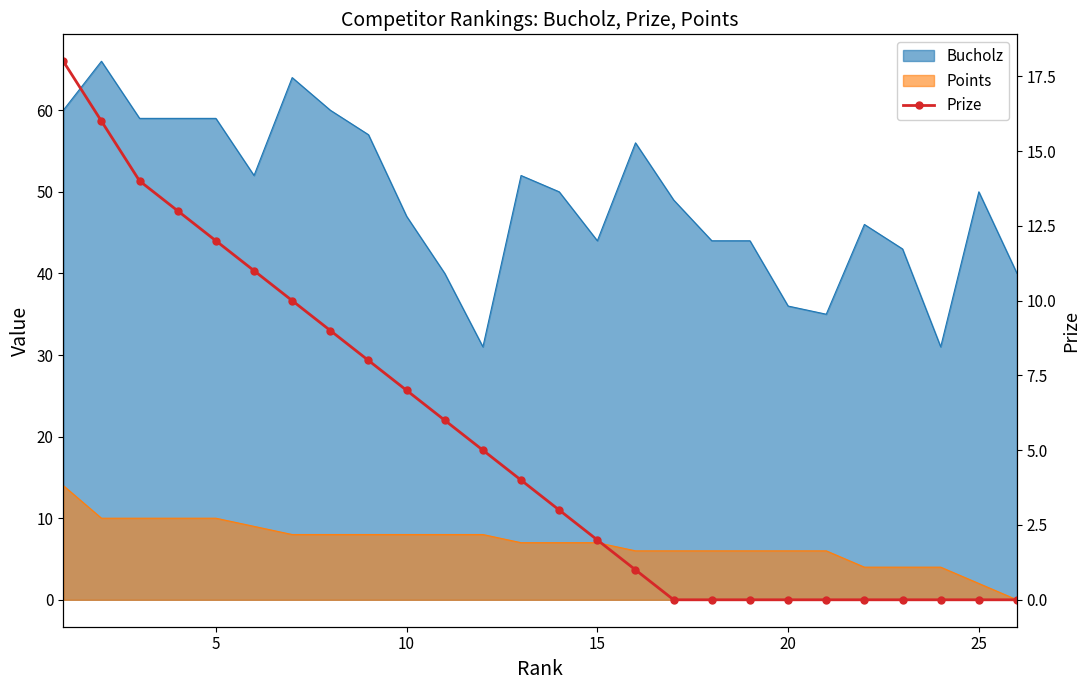

How many lines are shown in the chart?

1